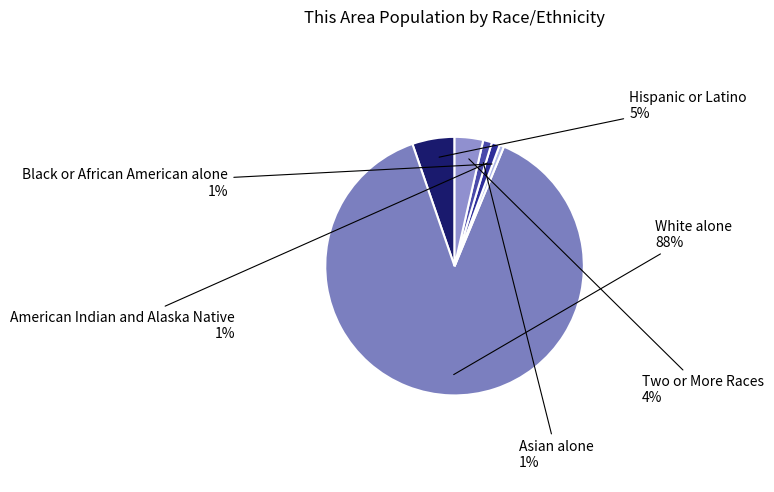

Between Two or More Races and White alone, which is larger?

White alone